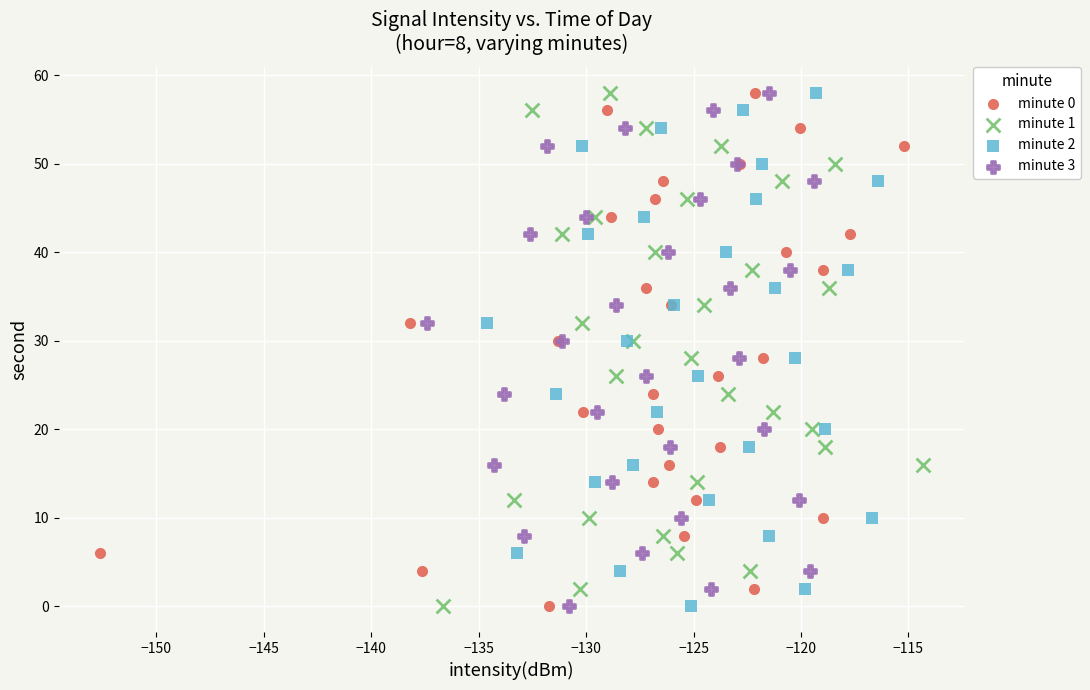

What are all the series names shown in the legend?

minute 0, minute 1, minute 2, minute 3